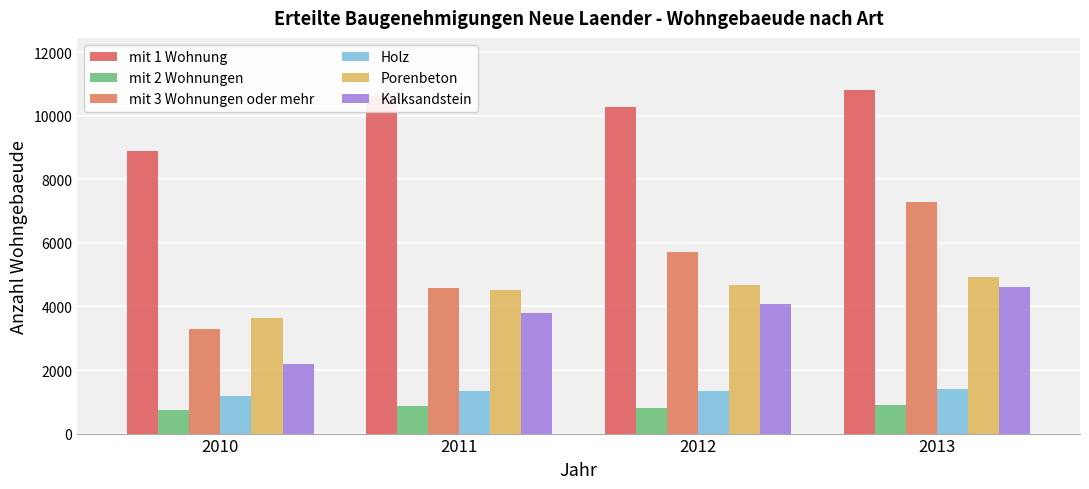

How many values in the Porenbeton series are below 4674?

2